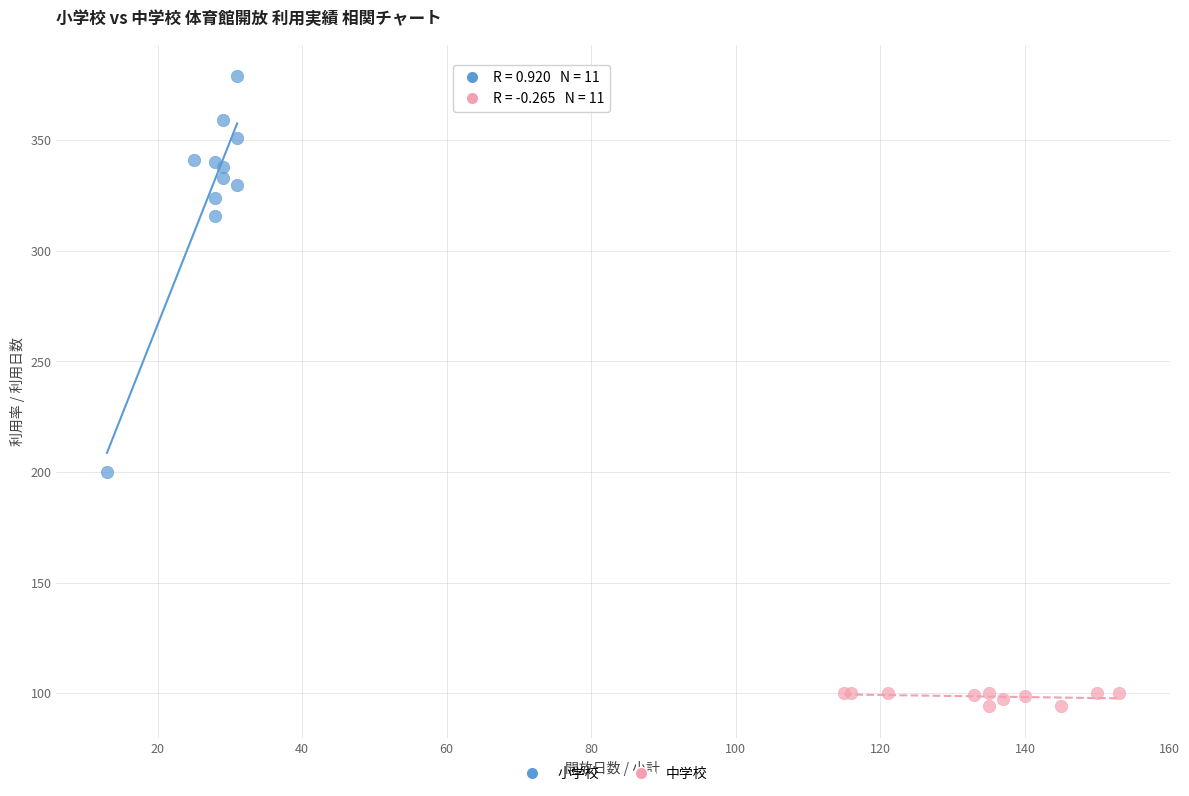

Which series has the widest spread of Y values?

小学校